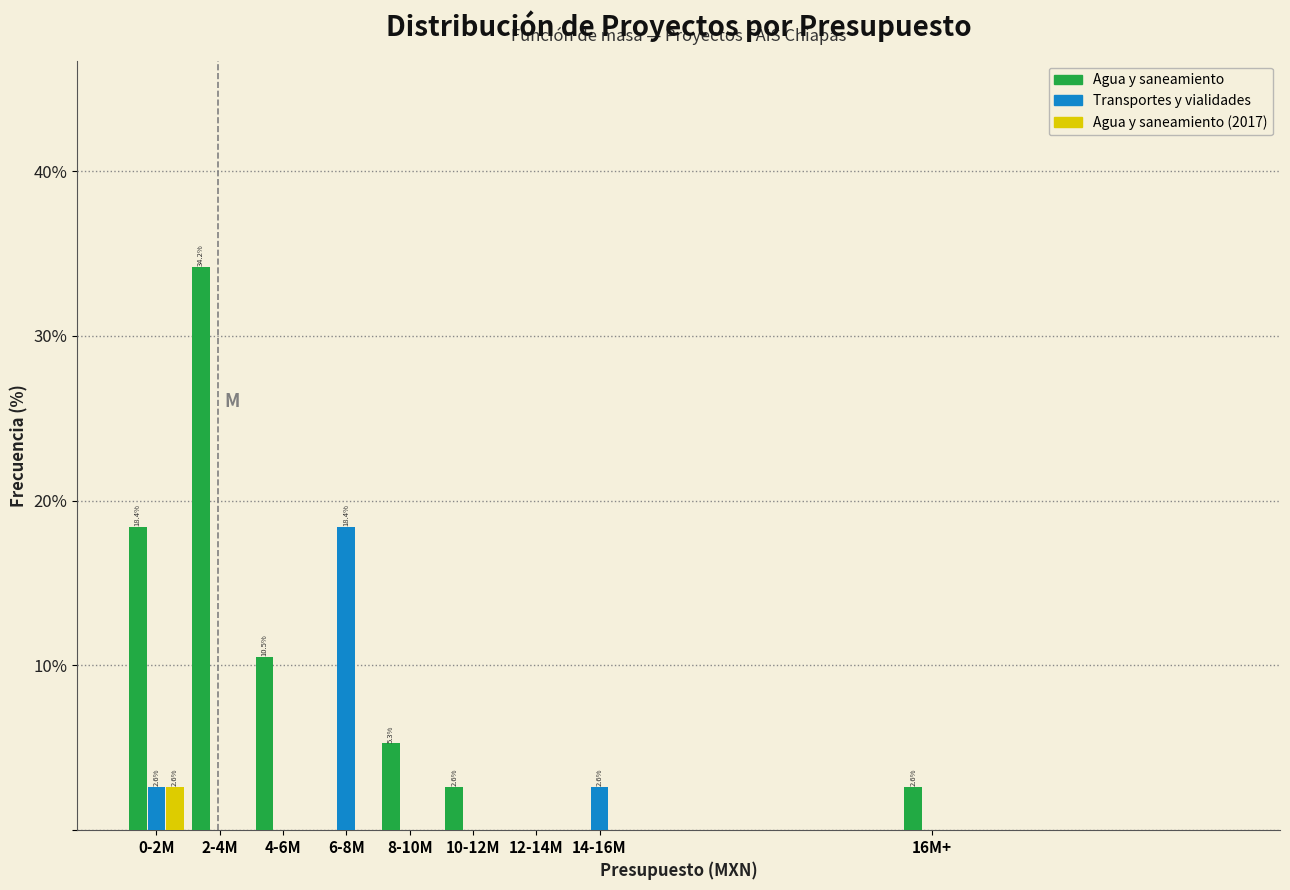

Reading right to left, extract all data points from this chart.

Agua y saneamiento: 16M+=2.6	14-16M=0.0	12-14M=0.0	10-12M=2.6	8-10M=5.3	6-8M=0.0	4-6M=10.5	2-4M=34.2	0-2M=18.4
Transportes y vialidades: 16M+=0.0	14-16M=2.6	12-14M=0.0	10-12M=0.0	8-10M=0.0	6-8M=18.4	4-6M=0.0	2-4M=0.0	0-2M=2.6
Agua y saneamiento (2017): 16M+=0.0	14-16M=0.0	12-14M=0.0	10-12M=0.0	8-10M=0.0	6-8M=0.0	4-6M=0.0	2-4M=0.0	0-2M=2.6